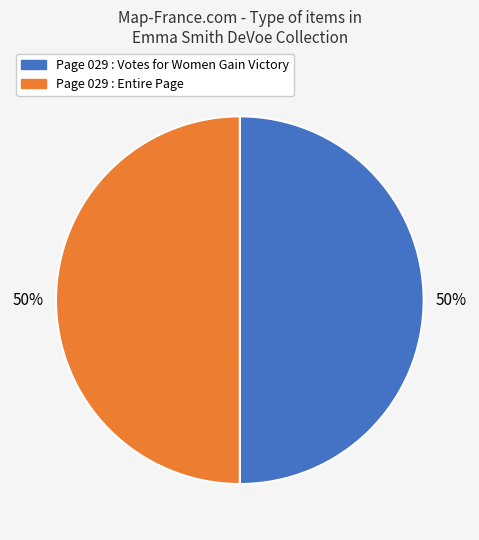

What percentage is the Page 029 : Entire Page slice, to the nearest percent?

50%